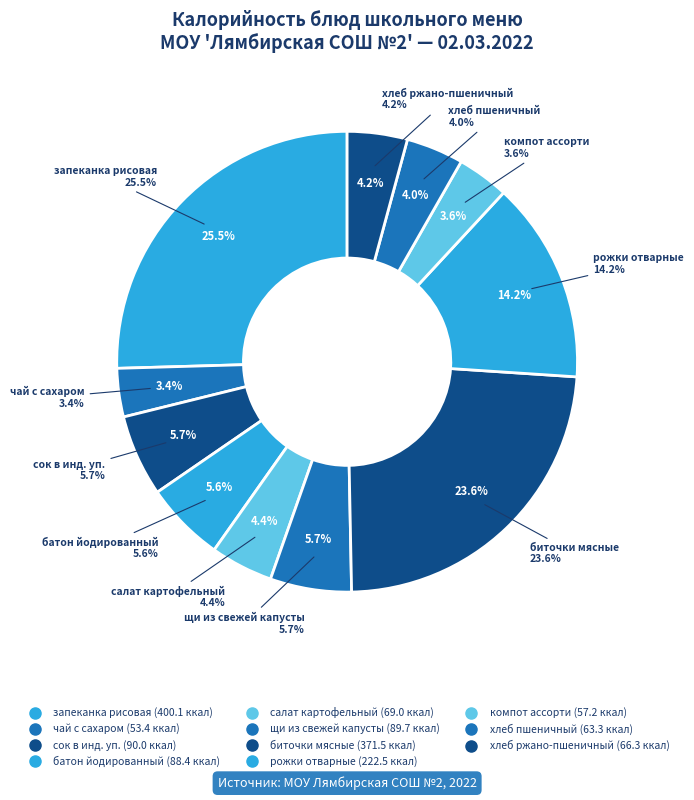

Combined, do запеканка рисовая and рожки отварные account for over 50%?

No